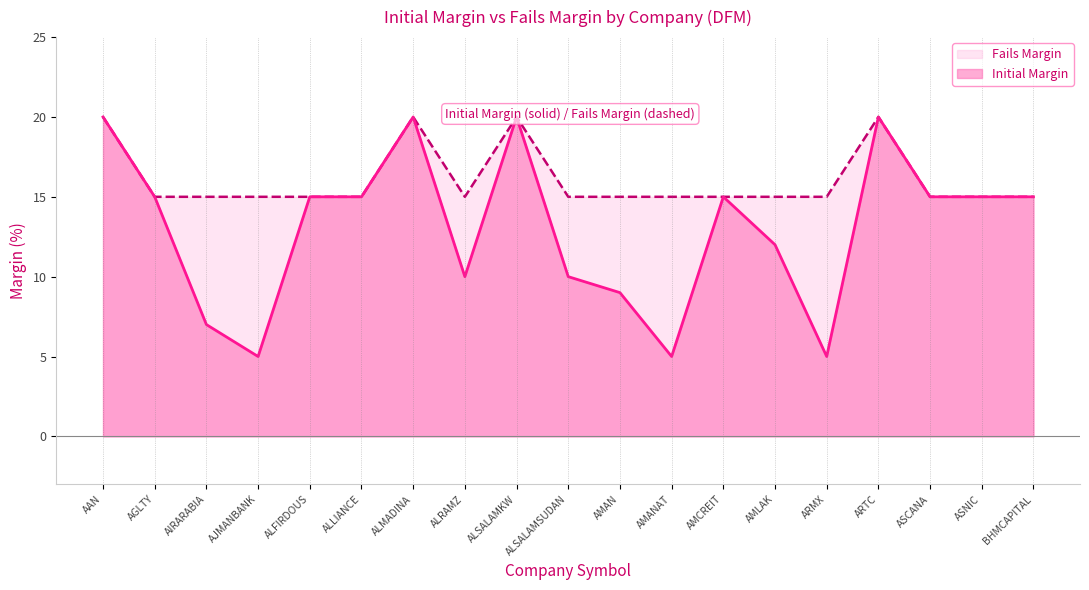

Does the chart display data point markers on the line(s)?

No